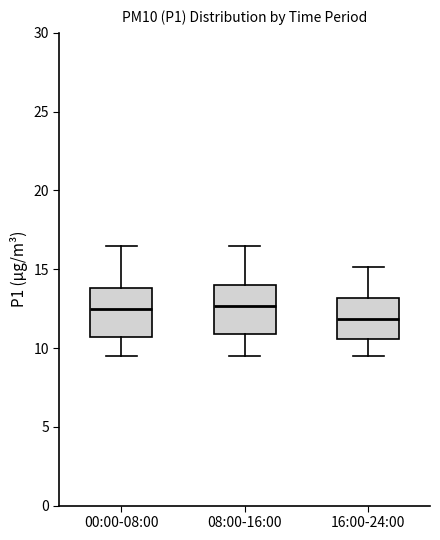

Reading left to right, read every box against the y-axis: the position of its median line, the range the box covers, and the ends of its whiskers. The values are not printed on the chart, so give them approximately, as read against the axis.

00:00-08:00: median 12.5, box 10.5 to 14.0, whiskers 9.5 to 16.5
08:00-16:00: median 12.5, box 11.0 to 14.0, whiskers 9.5 to 16.5
16:00-24:00: median 12.0, box 10.5 to 13.0, whiskers 9.5 to 15.0